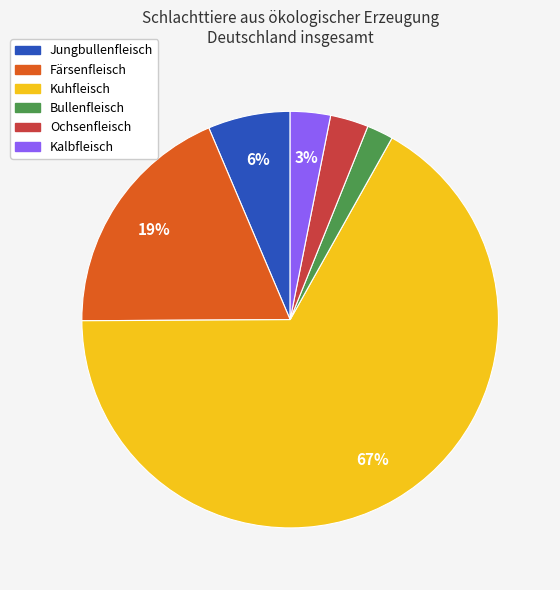

What is the ratio of the value at Bullenfleisch to the value at Jungbullenfleisch?

0.3